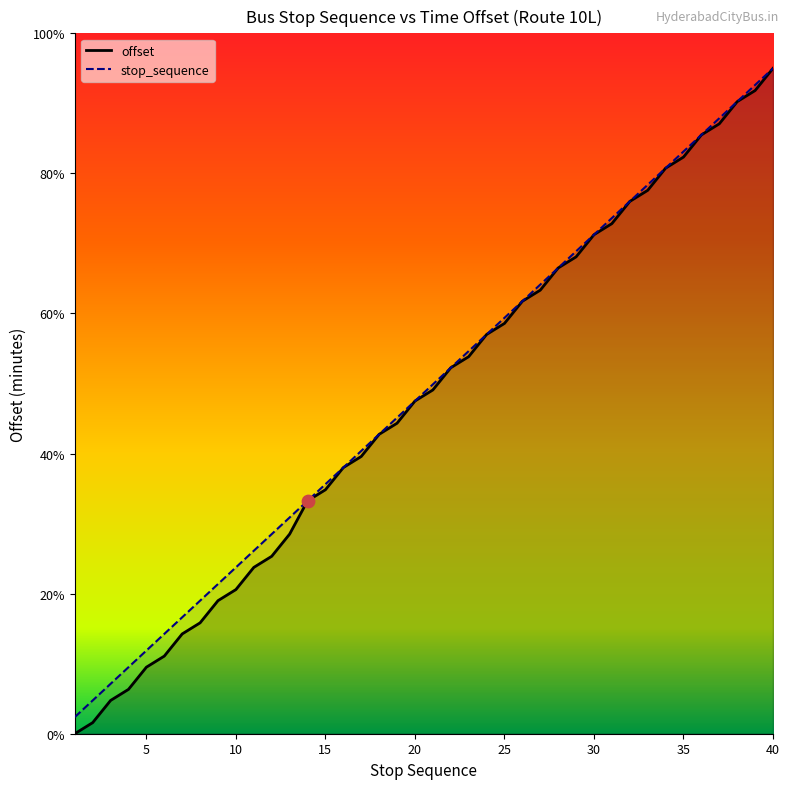

What is the total value across all series at 30?

142.5